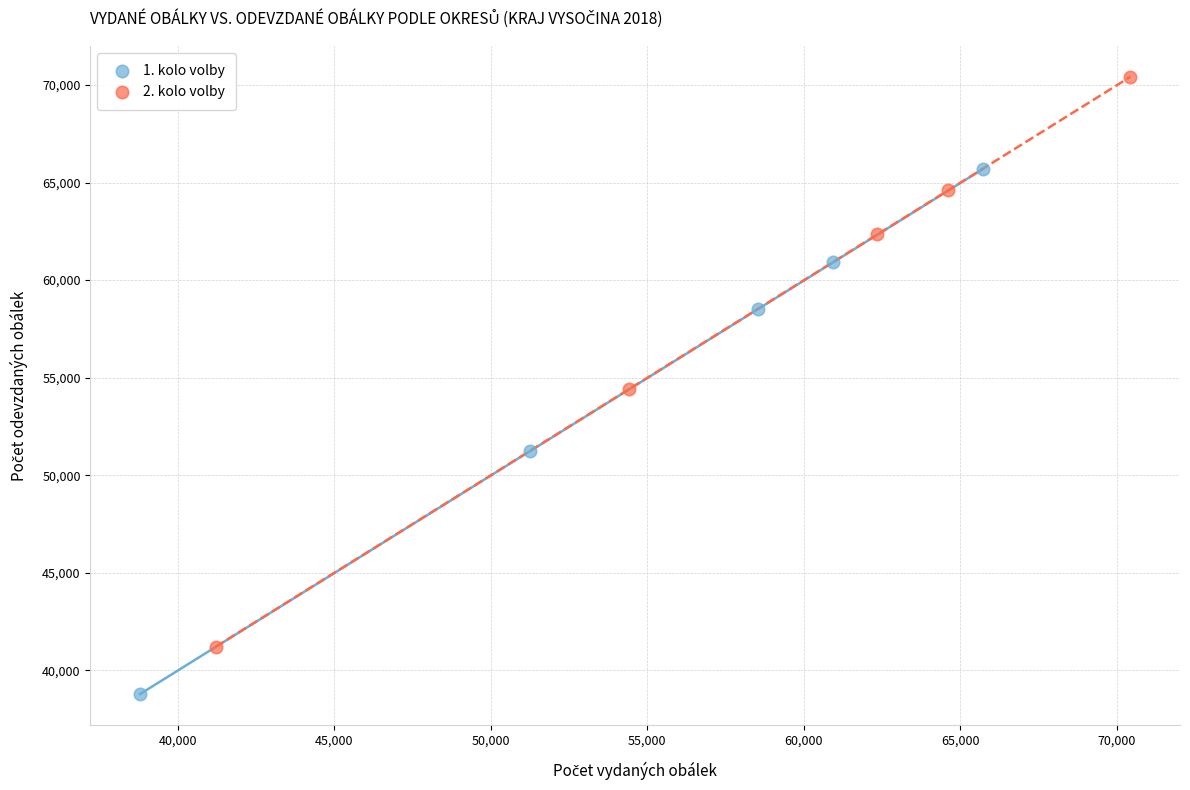

Which series contains the highest Y value?

2. kolo volby